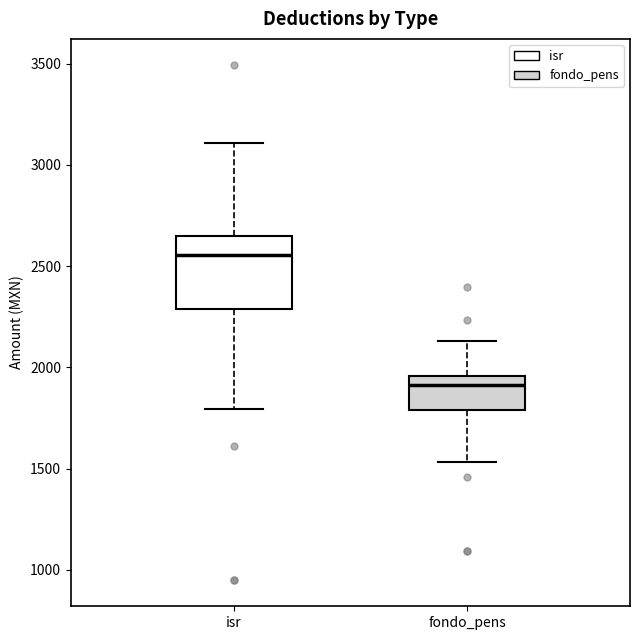

Comparing the boxes themselves (not the whiskers), which one is the tallest?

isr